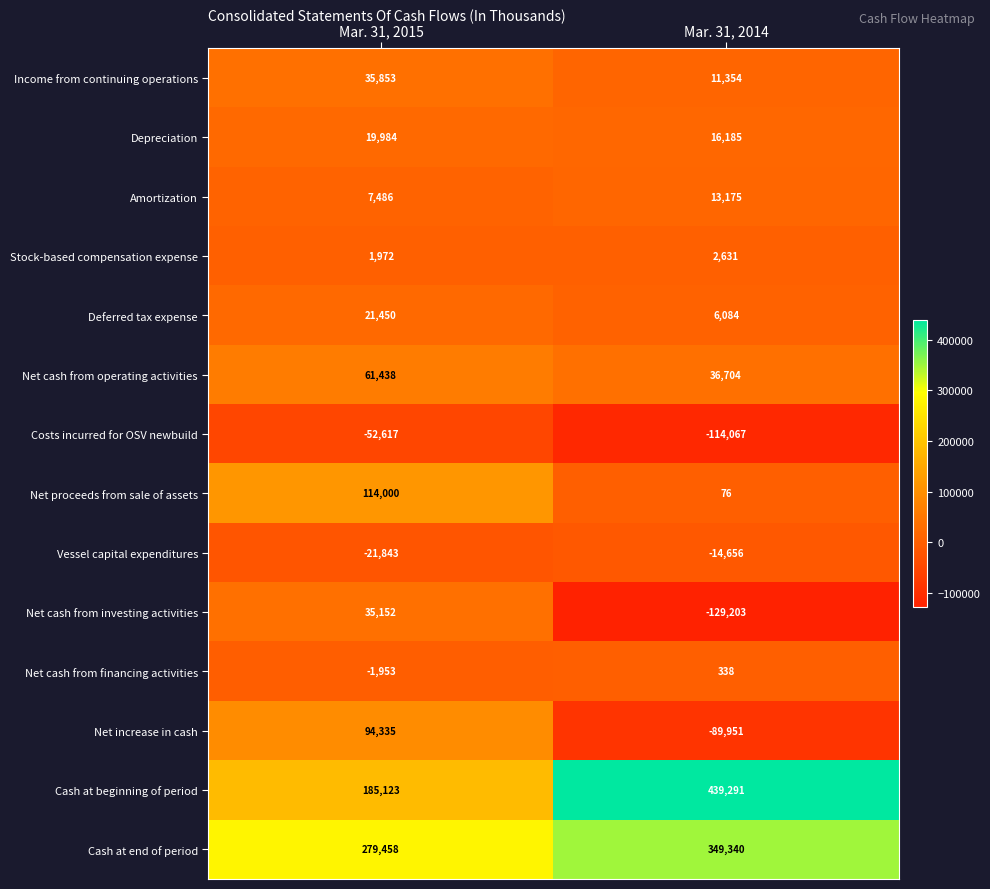

What is the average value of the Stock-based compensation expense series?

2302